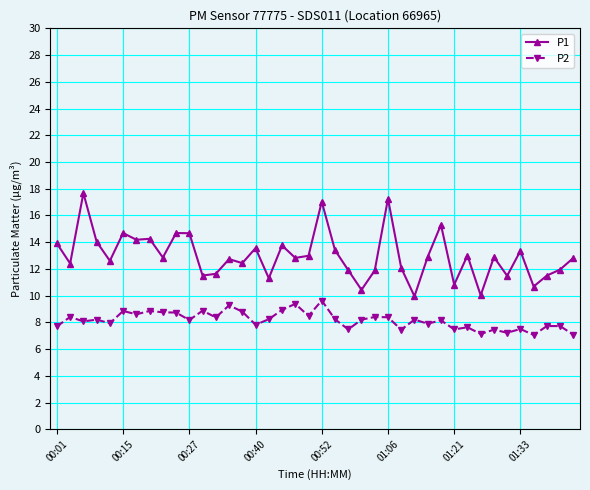

True or false: P1 and P2 cross at least once.

False